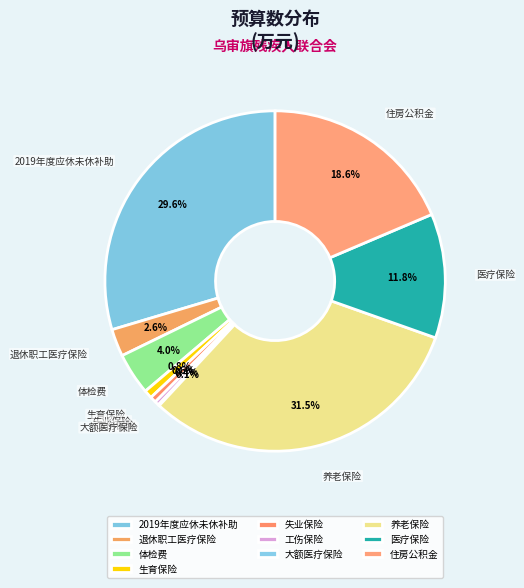

What portion of the pie excludes 工伤保险?

99.6%